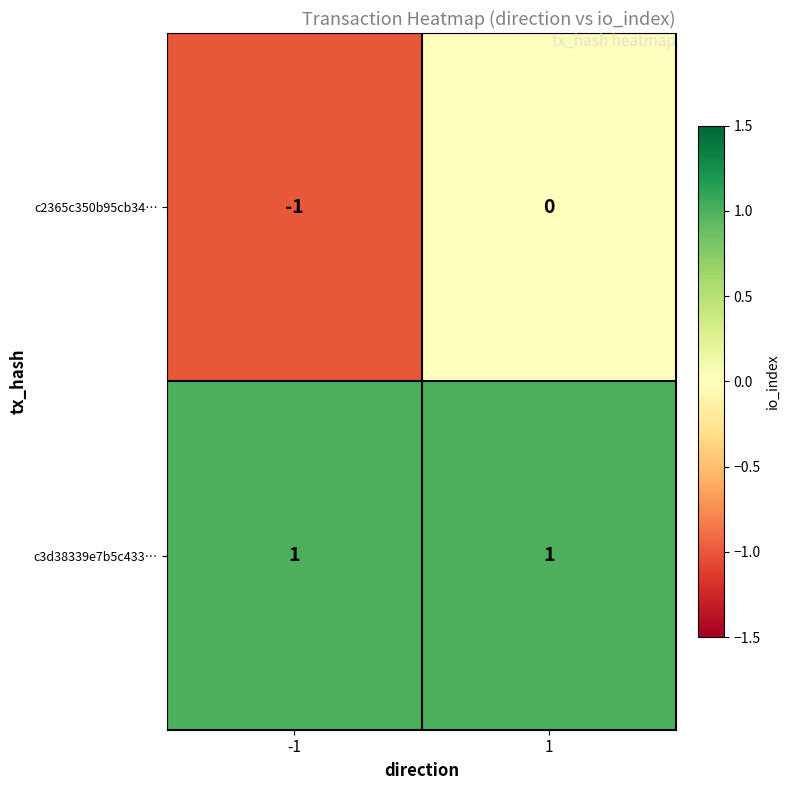

Which series has the largest total across all categories?

c3d38339e7b5c433…